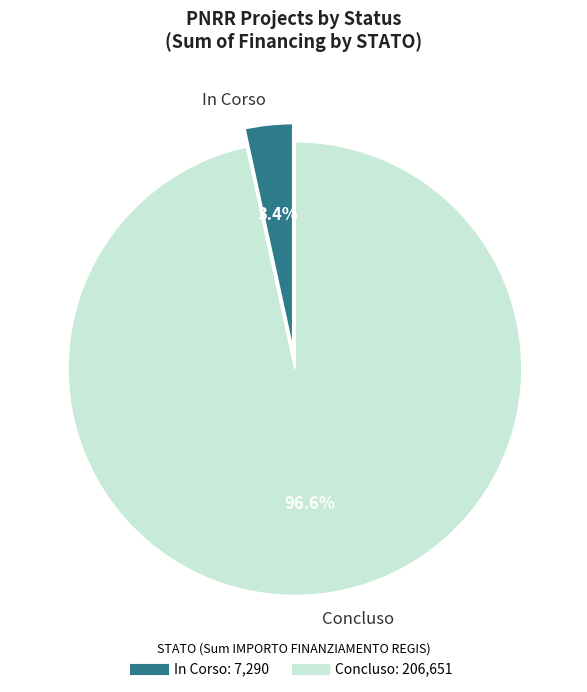

What is the largest slice in the pie chart?

Concluso